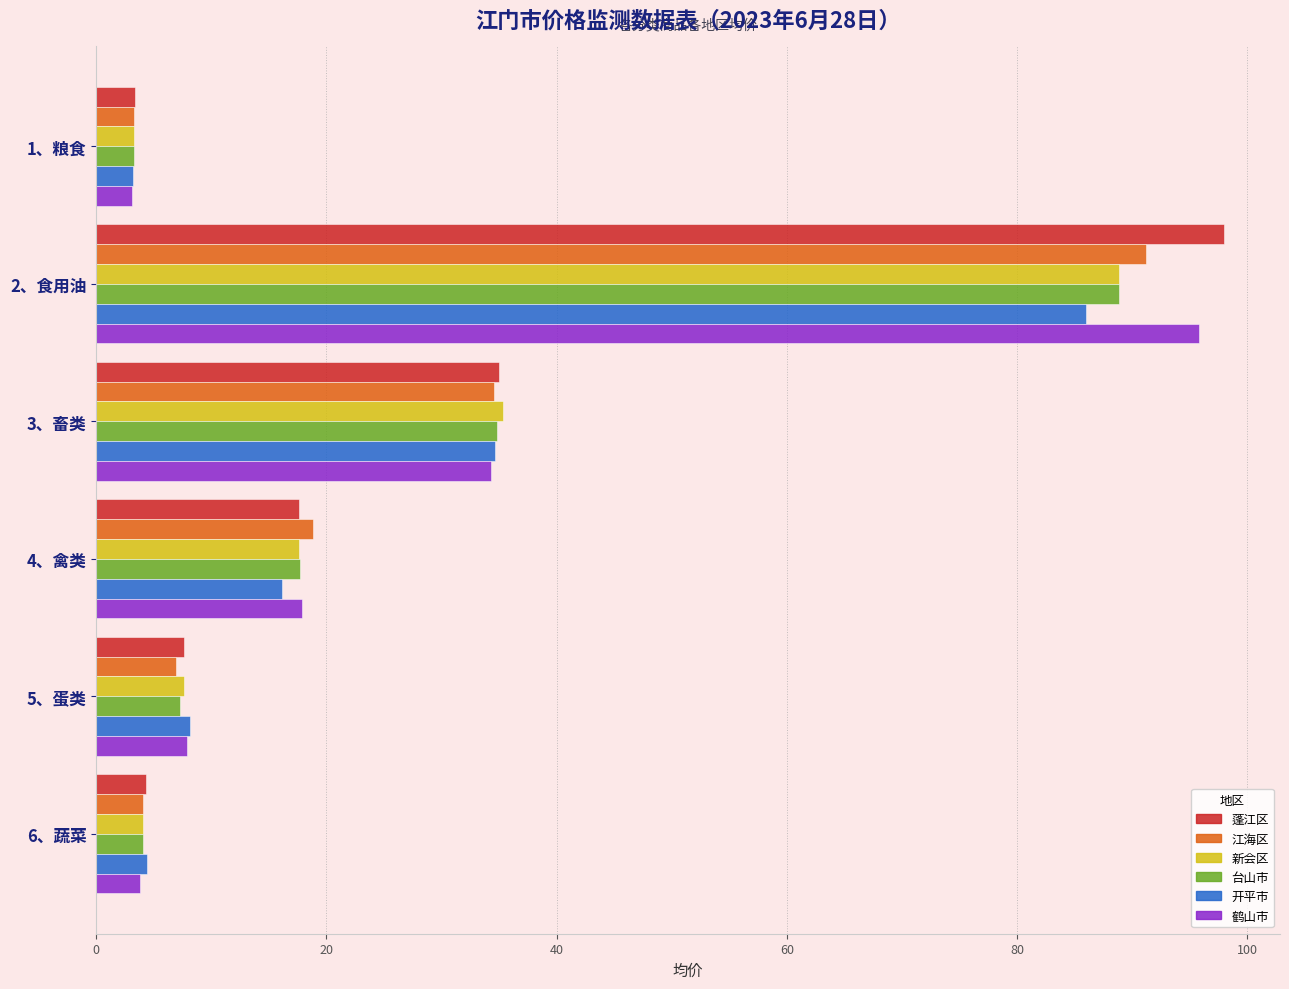

The value of 蓬江区 at 6、蔬菜 is 4.3. True or false?

True